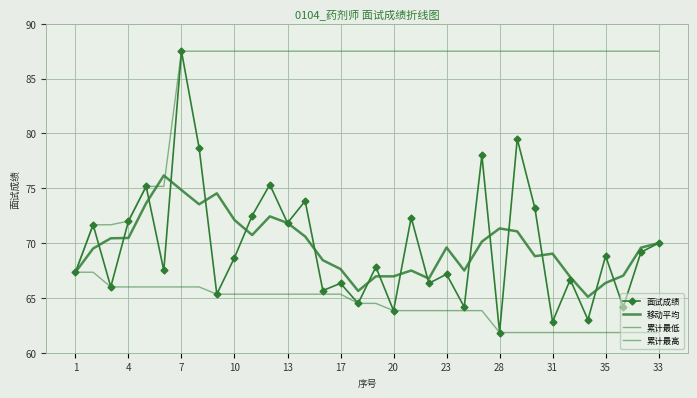

What is the value of the 面试成绩 point at the 16th from the left?

66.3